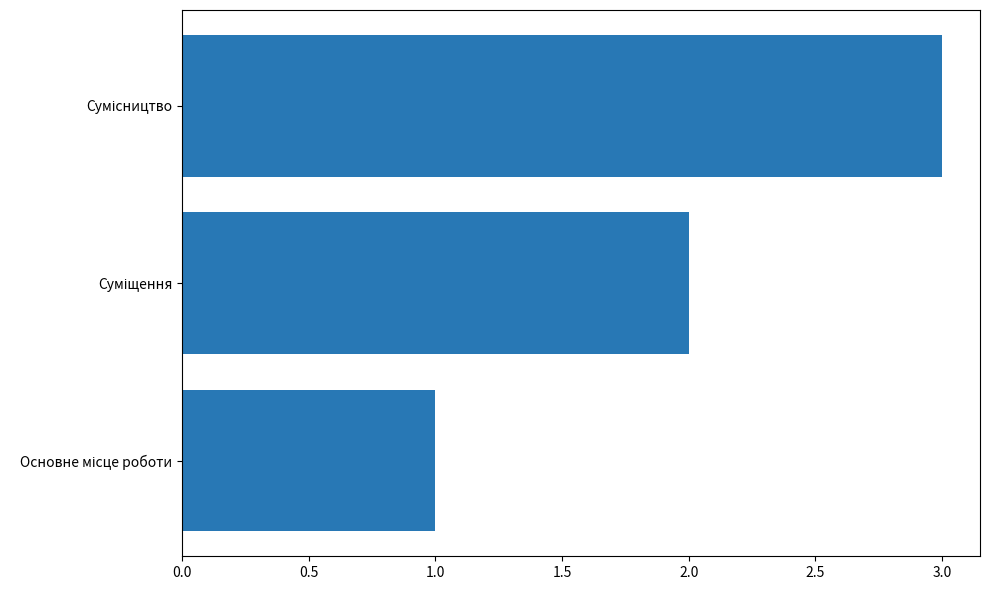

What is the sum of all values?

6